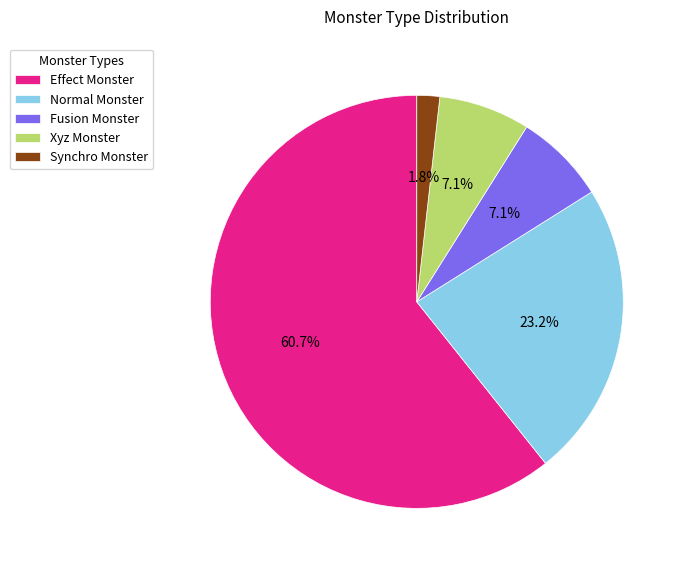

Does any single category account for the majority?

Yes